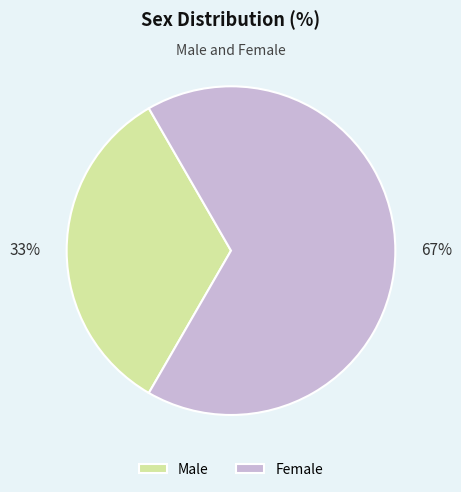

Is Female the majority of the pie?

Yes